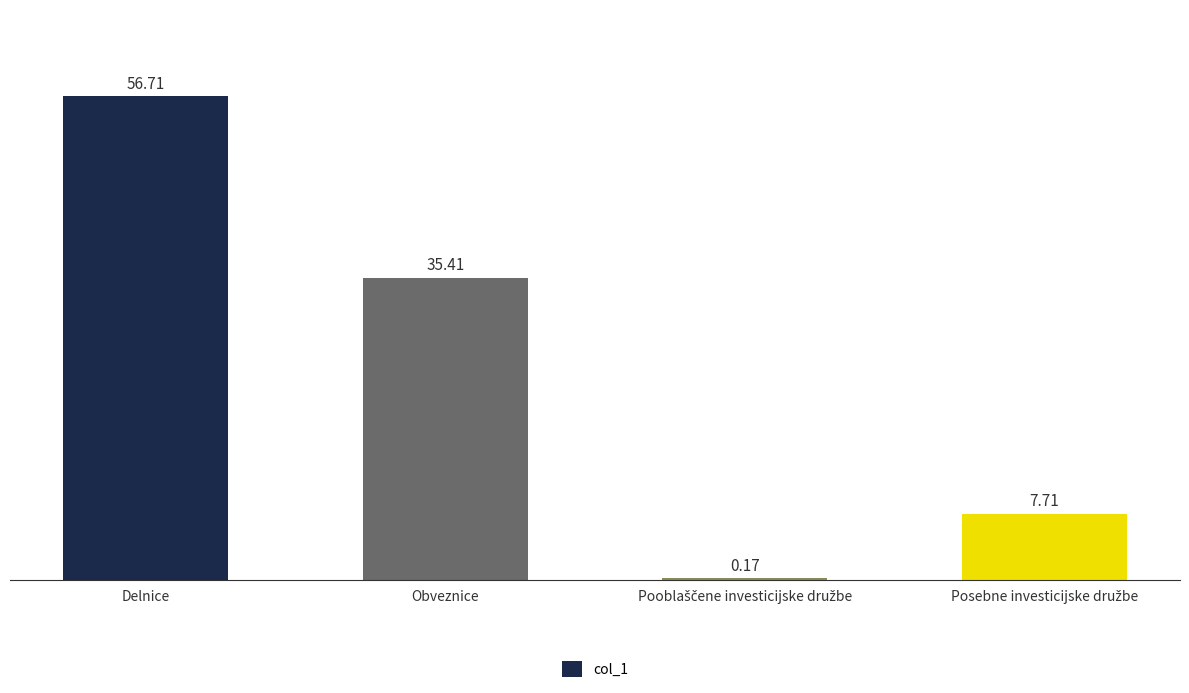

Approximately how many times larger is the value at Obveznice compared to Delnice?

0.6